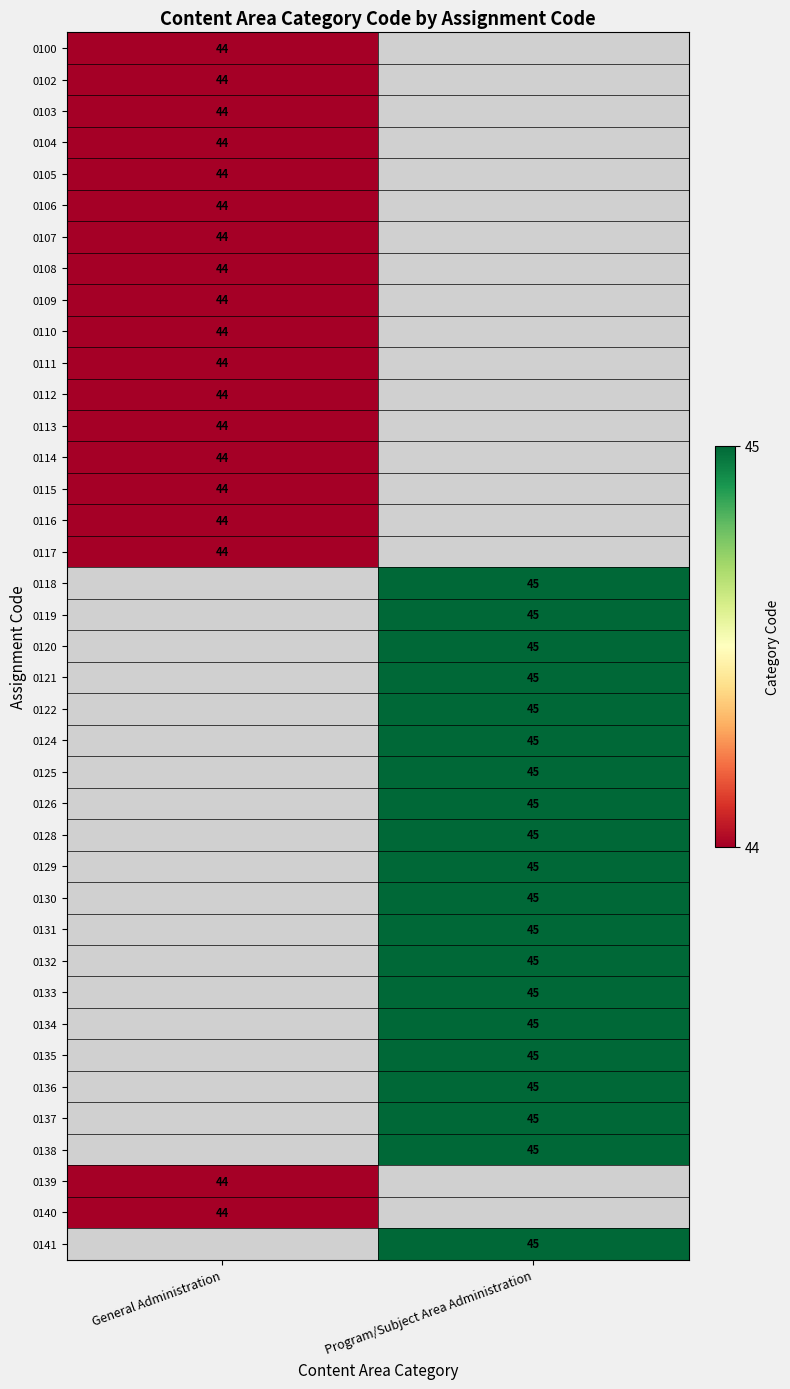

True or false: 0139 has a value of 44 at General Administration.

True